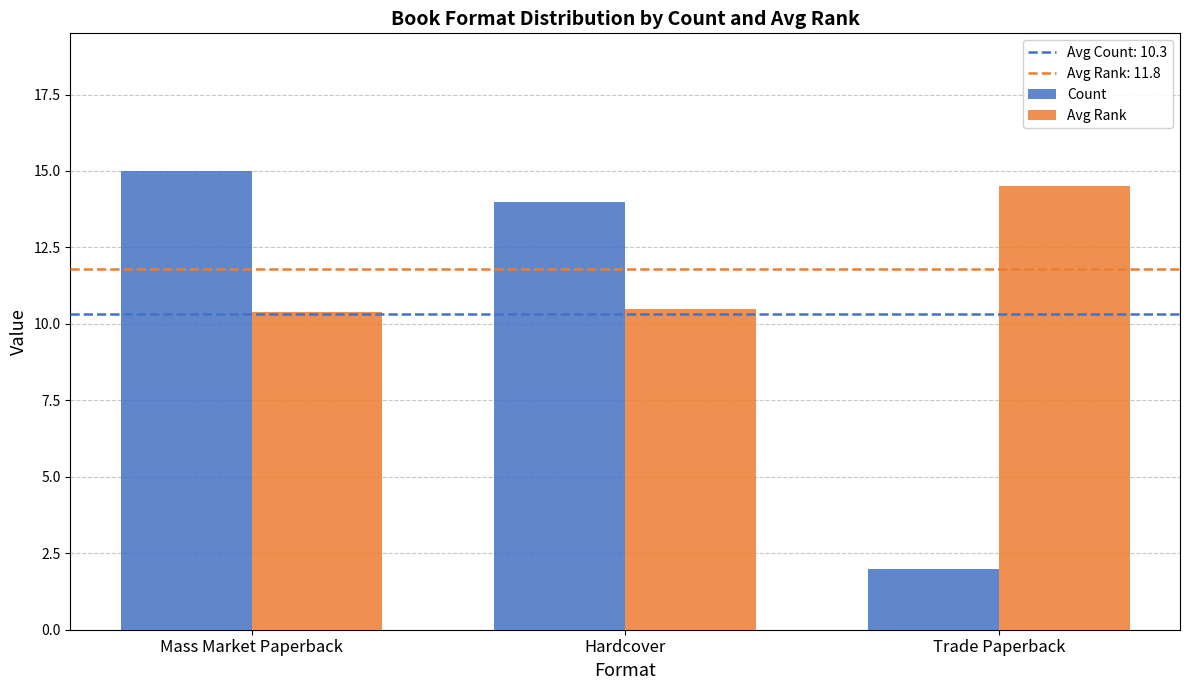

List the labels in order of Count value, smallest first.

Trade Paperback, Hardcover, Mass Market Paperback